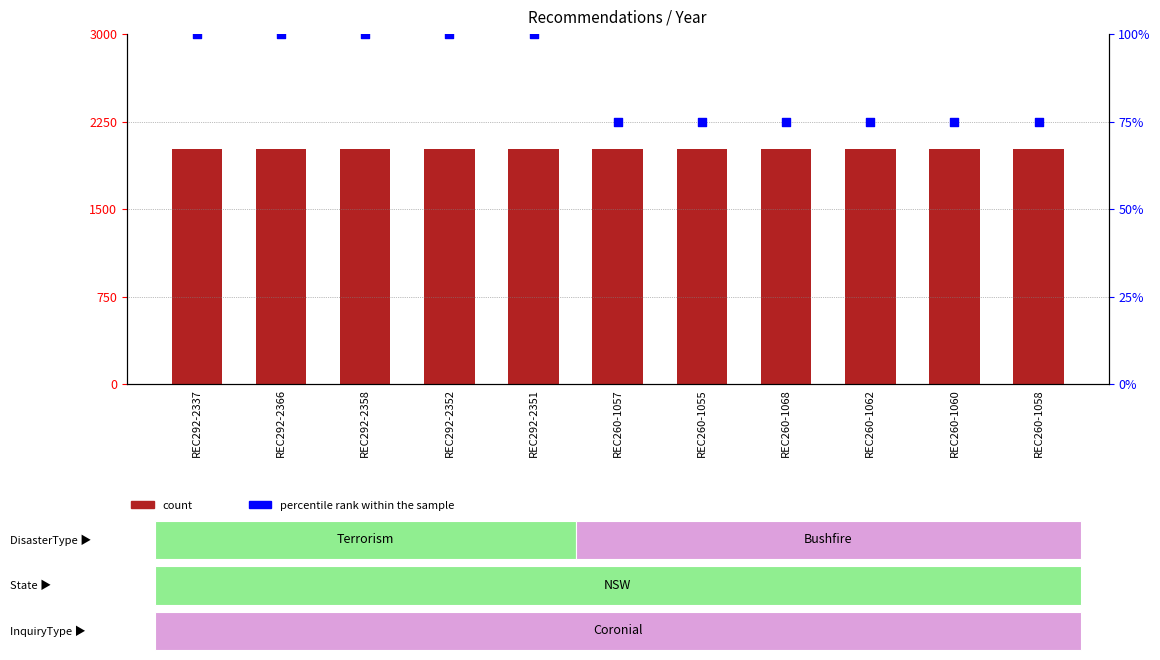

What are all the series names shown in the legend?

count, percentile rank within the sample